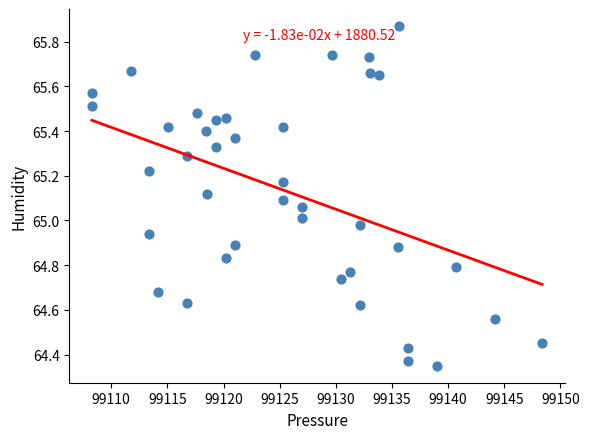

What is the range of X values (max minus min)?

40.1